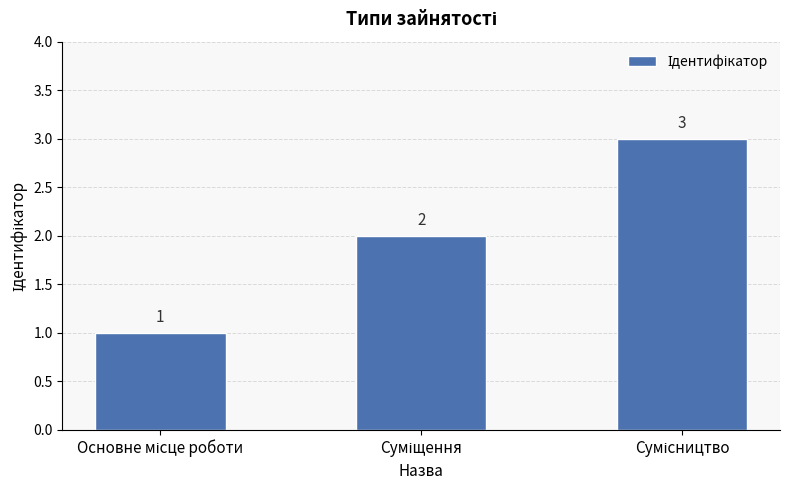

How many data points are less than 2?

1